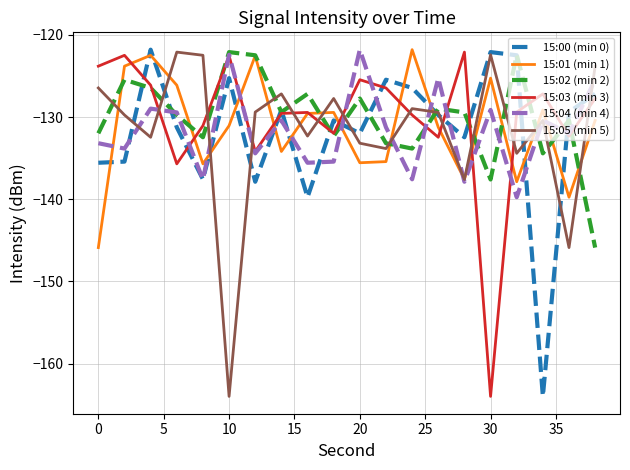

What is the lowest value of the 15:00 (min 0) series?

-164.0